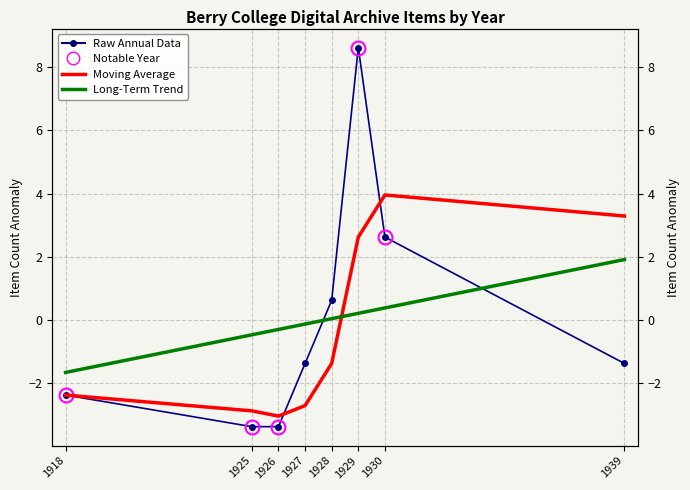

Reading right to left, list all the values displayed in this chart.

Raw Annual Data: -1.4	2.6	8.6	0.6	-1.4	-3.4	-3.4	-2.4
Moving Average: 3.3	4.0	2.6	-1.4	-2.7	-3.0	-2.9	-2.4
Long-Term Trend: 1.9	0.4	0.2	0.0	-0.1	-0.3	-0.5	-1.7